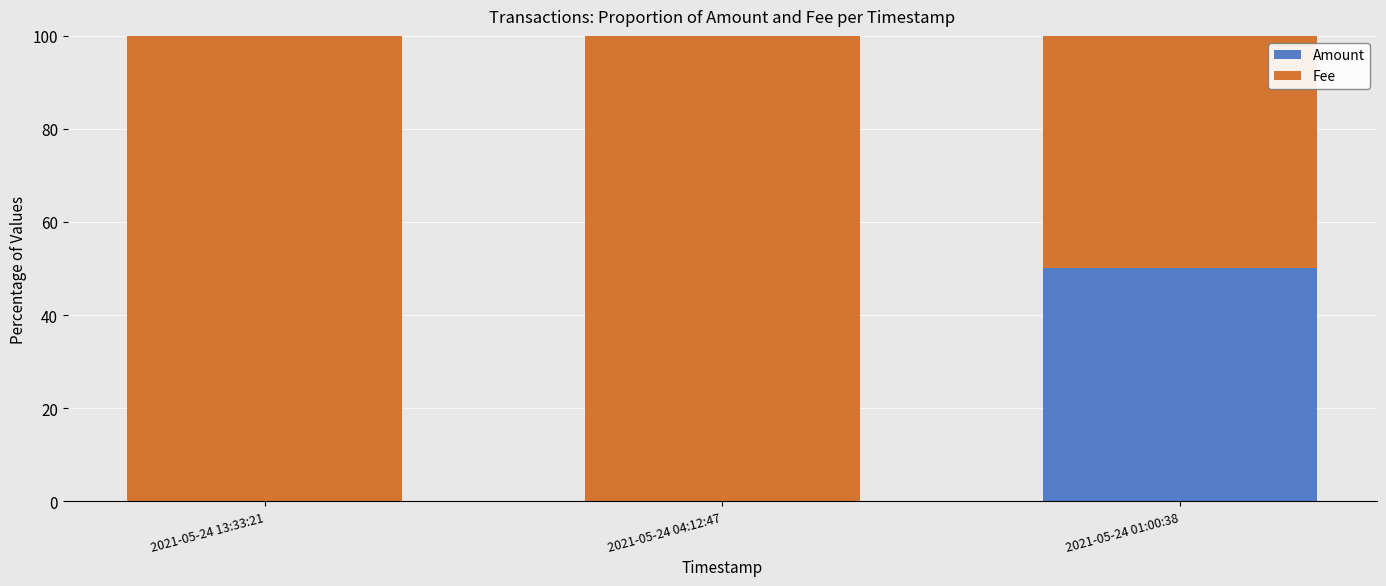

Is it true that Amount equals 0 at 2021-05-24 04:12:47?

True